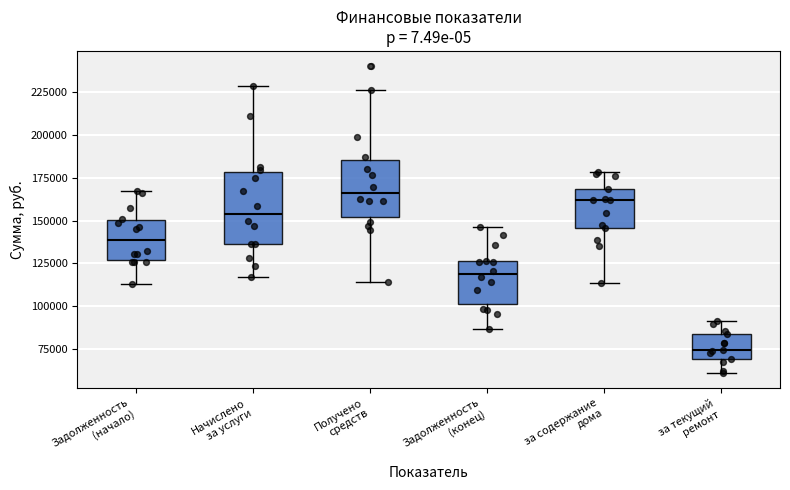

Reading left to right, transcribe this box plot: for each box, give where its median line is, the range the box spans, and where its two whiskers end, as read against the y-axis. The values are not printed on the chart, so give them approximately, as read against the axis.

Задолженность (начало): median 140000, box 125000 to 150000, whiskers 115000 to 165000
Начислено за услуги: median 155000, box 135000 to 180000, whiskers 115000 to 230000
Получено средств: median 165000, box 150000 to 185000, whiskers 115000 to 225000
Задолженность (конец): median 120000, box 100000 to 125000, whiskers 85000 to 145000
за содержание дома: median 160000, box 145000 to 170000, whiskers 115000 to 180000
за текущий ремонт: median 75000, box 70000 to 85000, whiskers 60000 to 90000